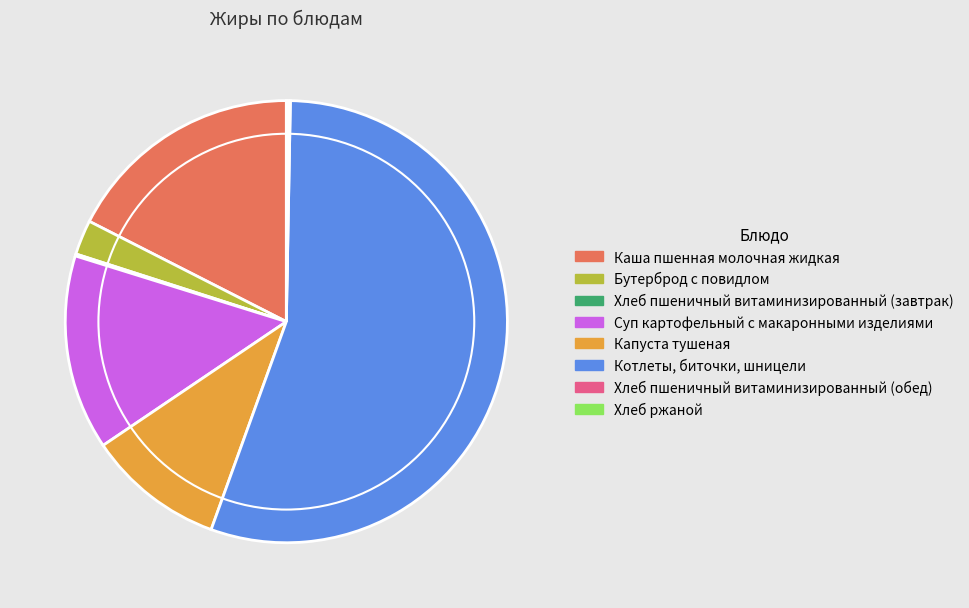

Is it true that Капуста тушеная is 20% of the pie?

False